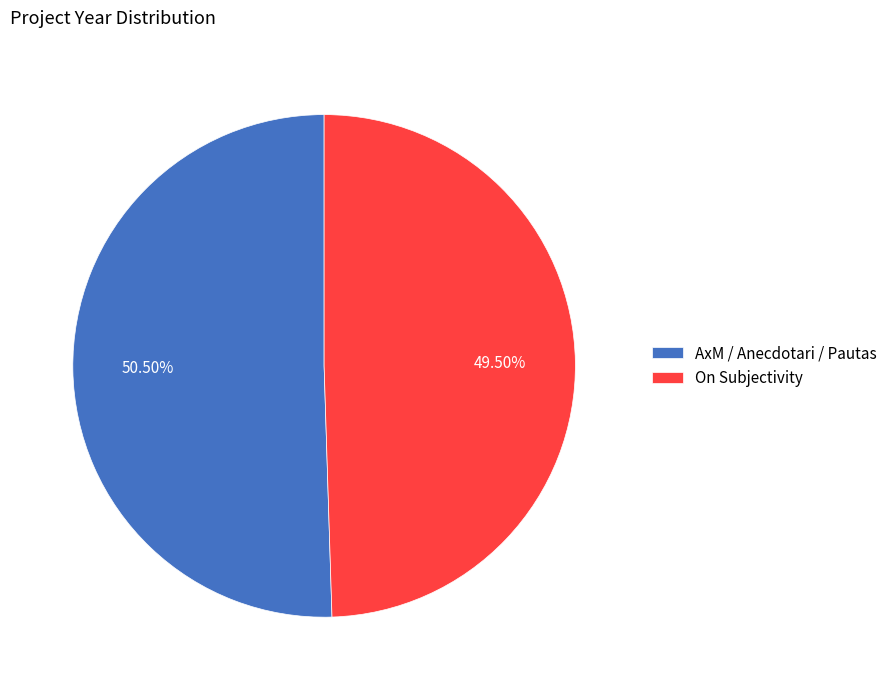

Does any single category account for the majority?

Yes